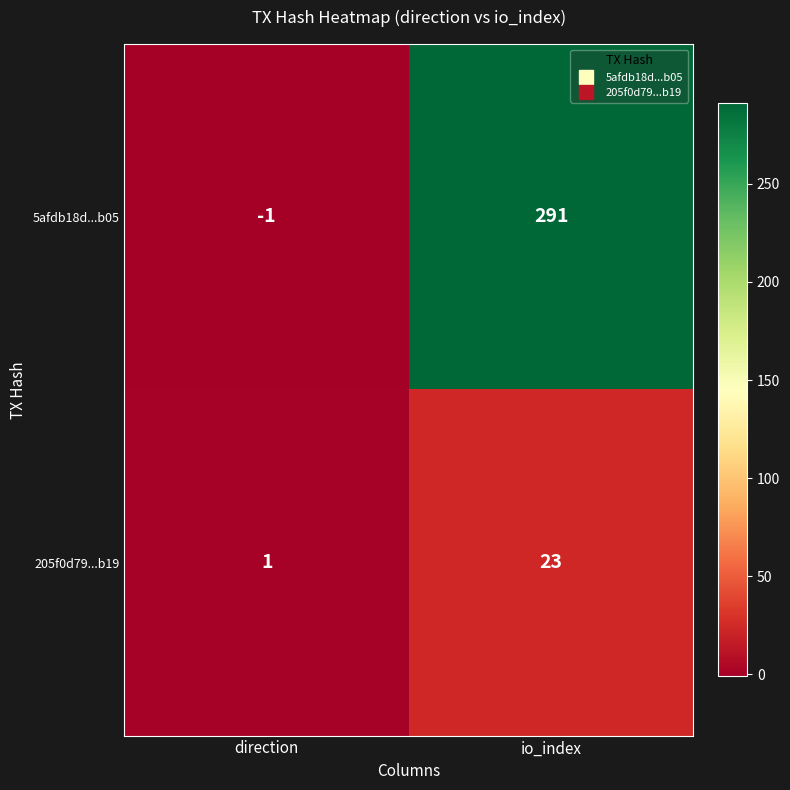

True or false: 205f0d79...b19 has a value of 1 at direction.

True